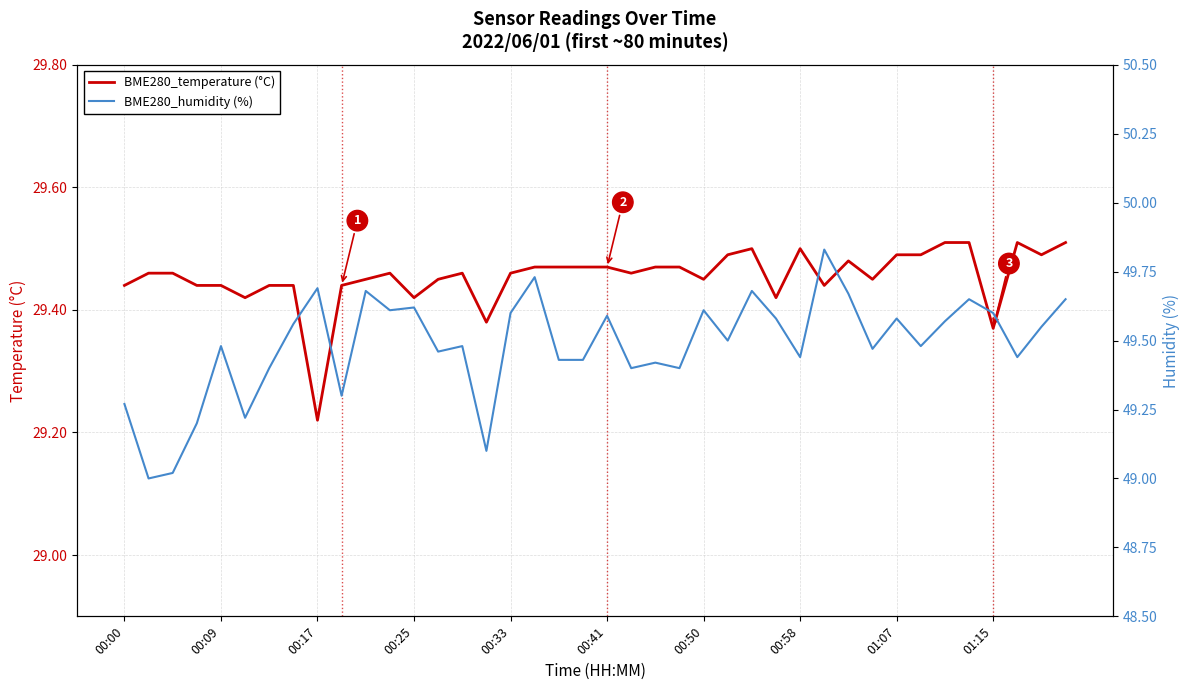

Count the number of categories in the chart.

40